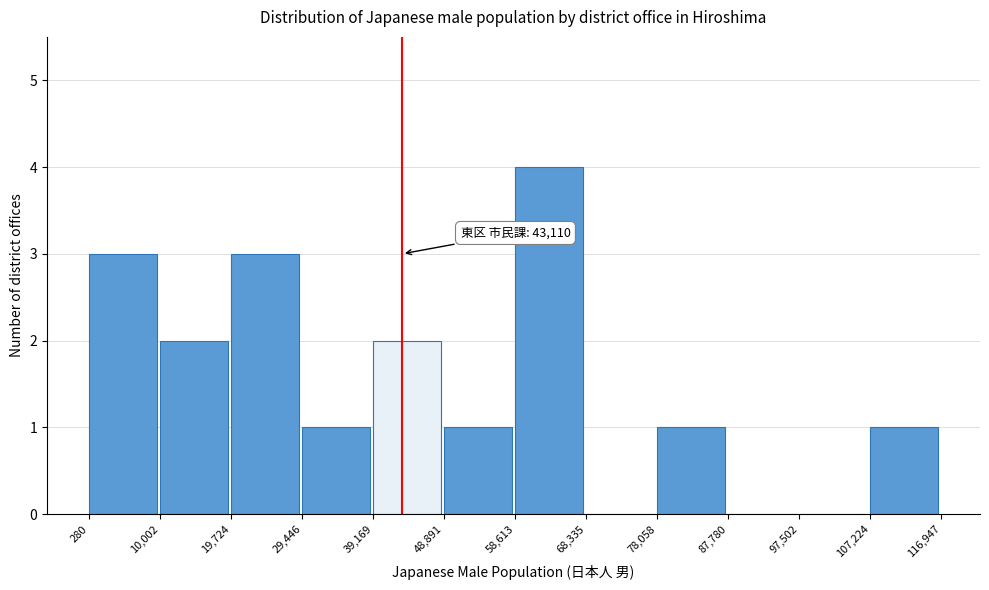

Which range on the x-axis has the tallest bar?

58,613 to 68,335